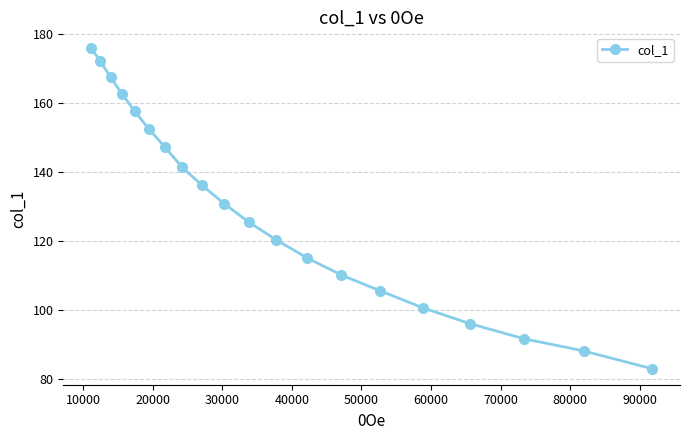

What is the minimum value shown in the chart?

82.9